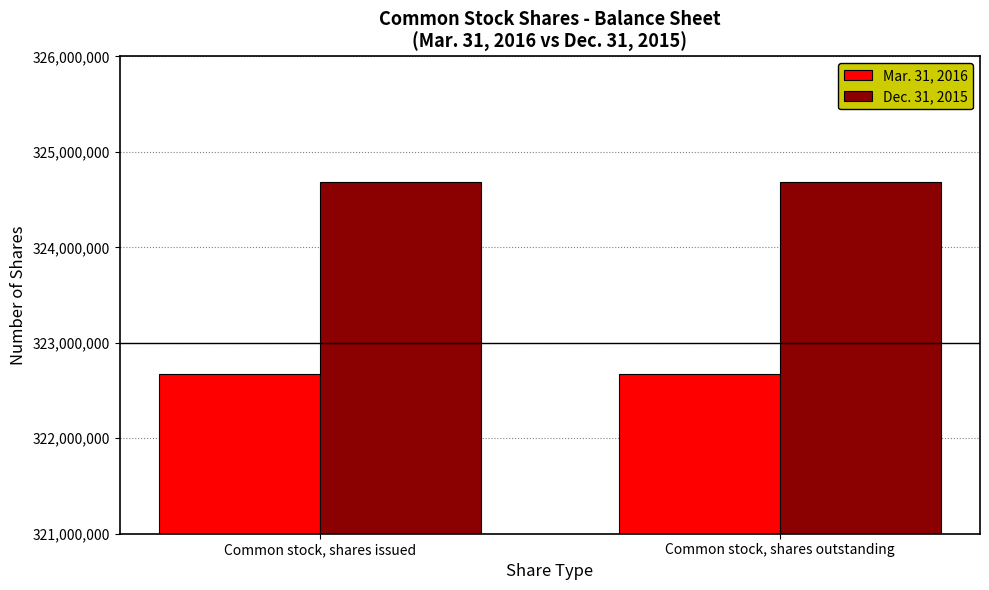

What is the spread (max minus min) of values at Common stock, shares issued?

2018932